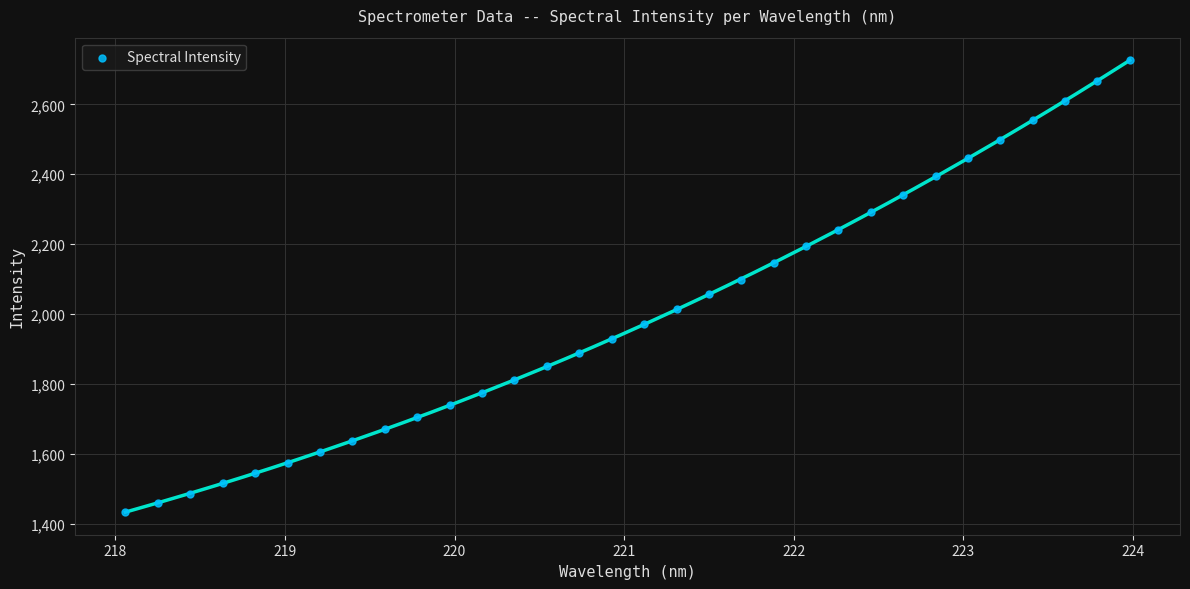

What is the range of X values (max minus min)?

5.9